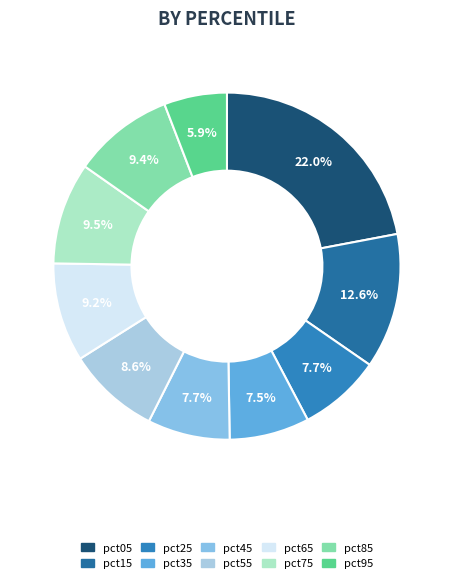

Do pct25 and pct05 together represent more than half of the pie?

No